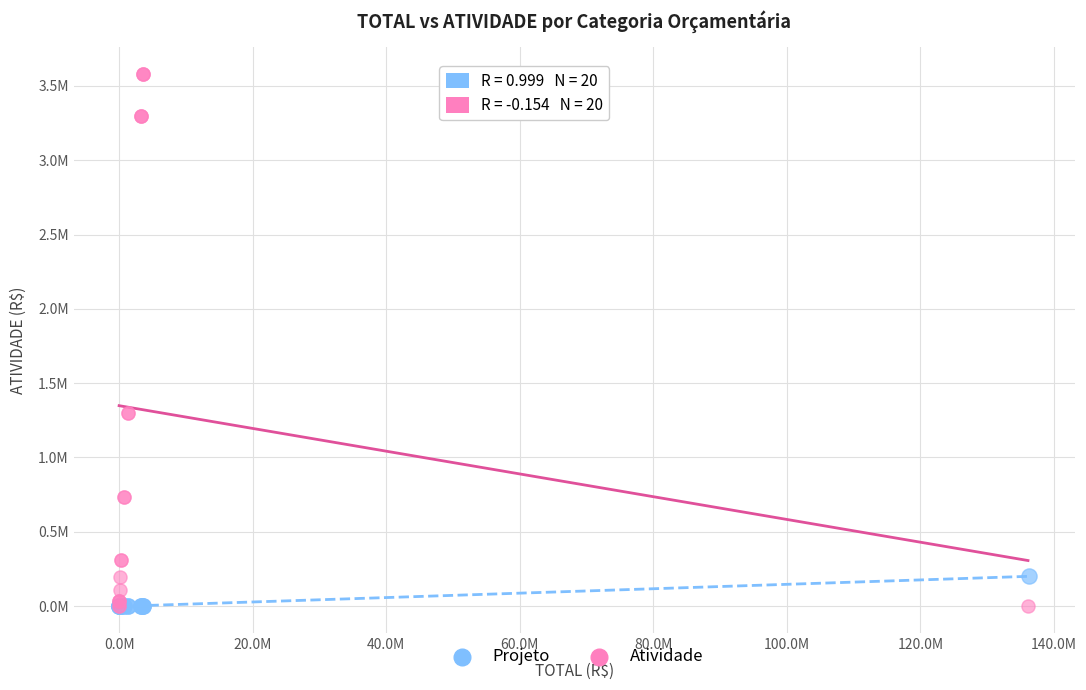

What are all the series names shown in the legend?

Projeto, Atividade